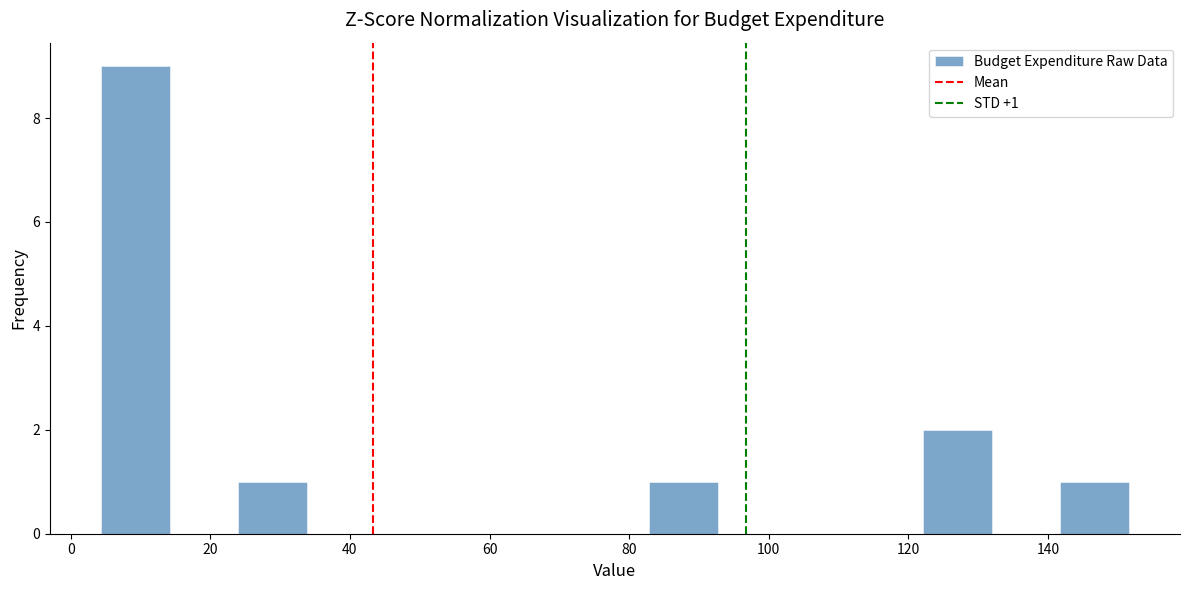

Which range on the x-axis has the tallest bar?

4 to 14